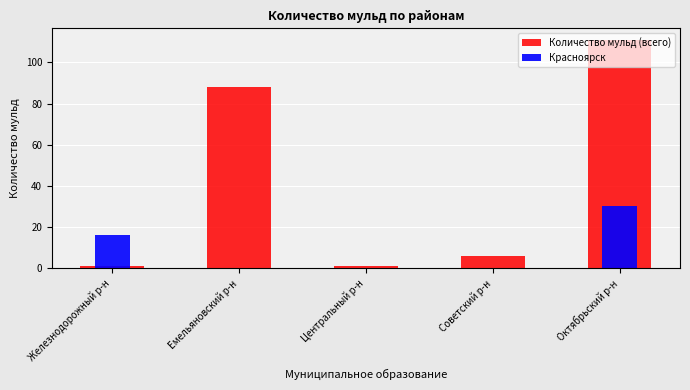

At which label is Красноярск closest to 15?

Железнодорожный р-н